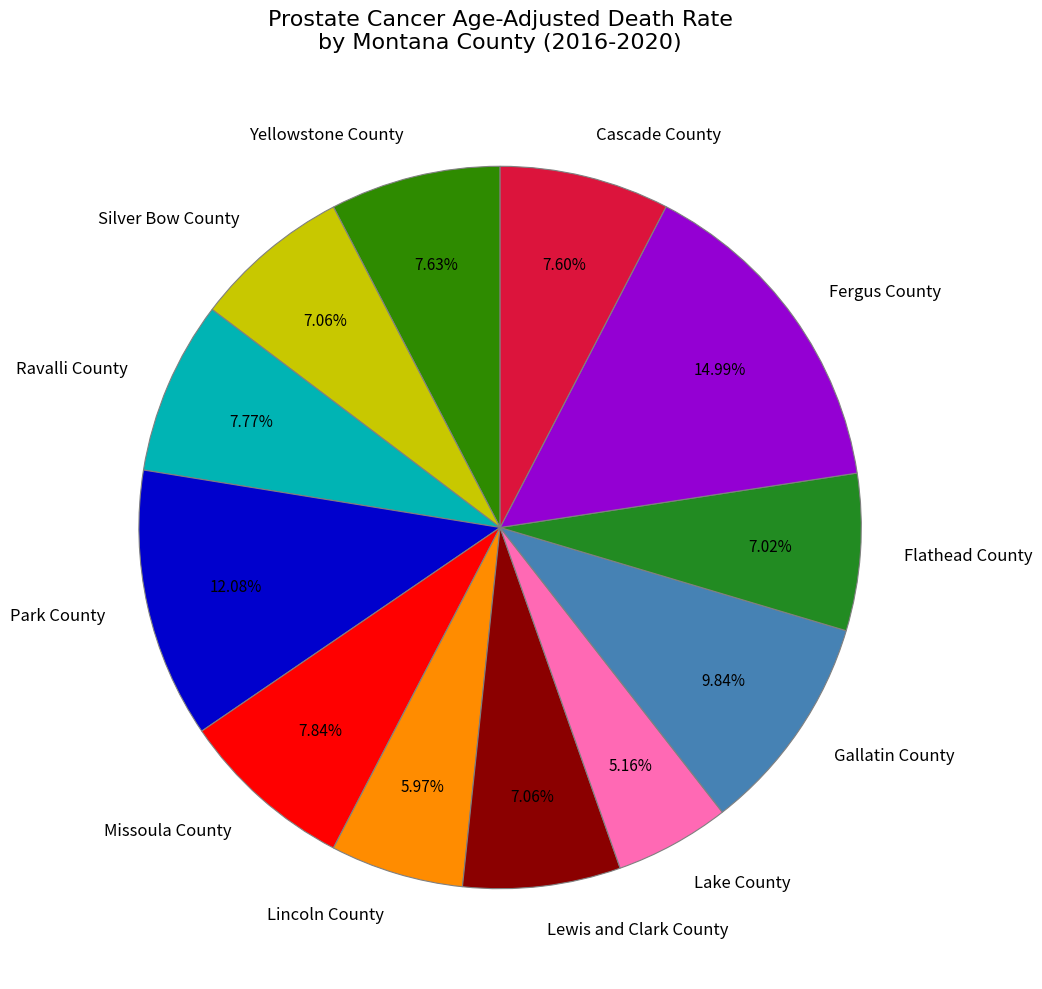

Which category has the smallest portion of the pie?

Lake County